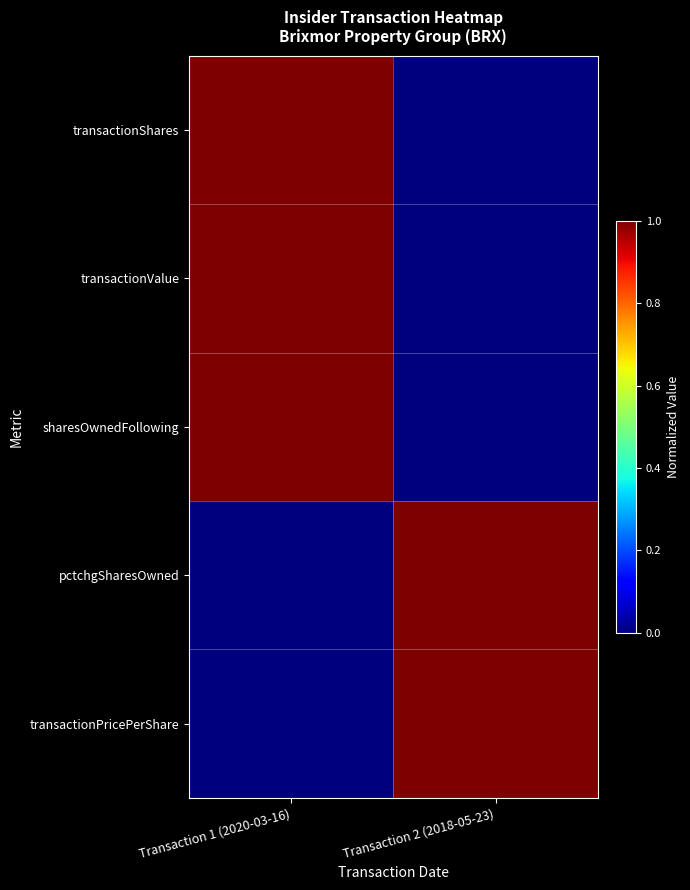

Which series has the largest range (max minus min)?

transactionShares